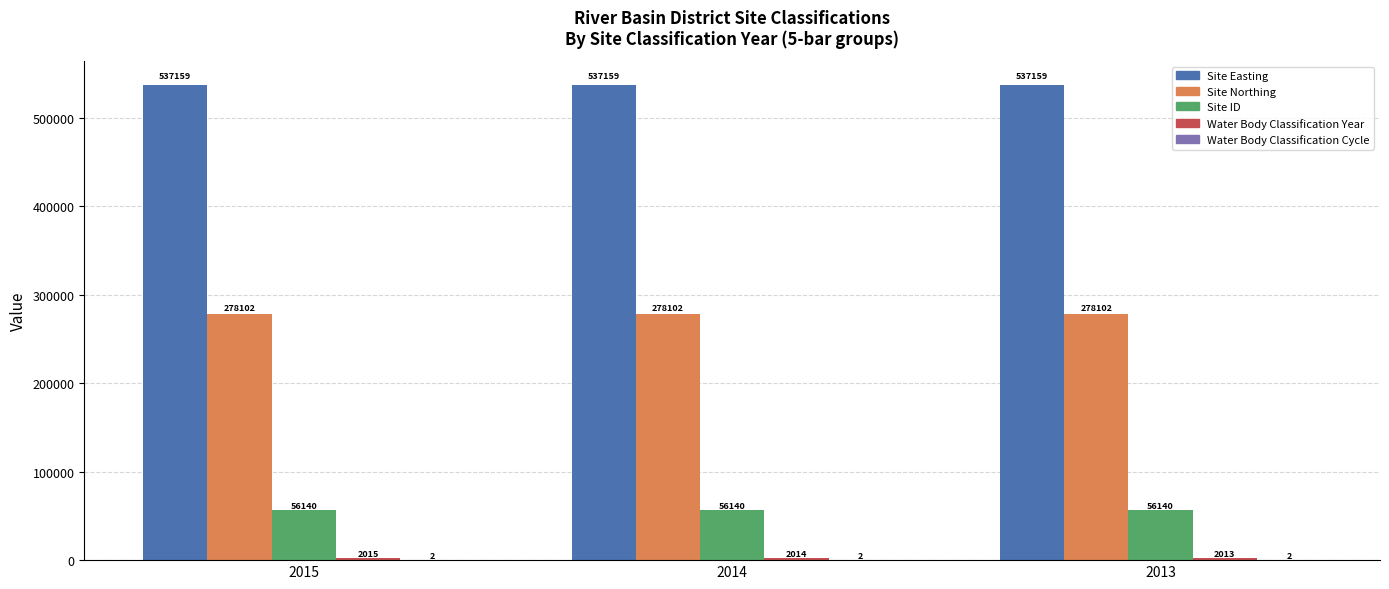

What is the sum of the Site Northing values at 2013 and 2014?

556204